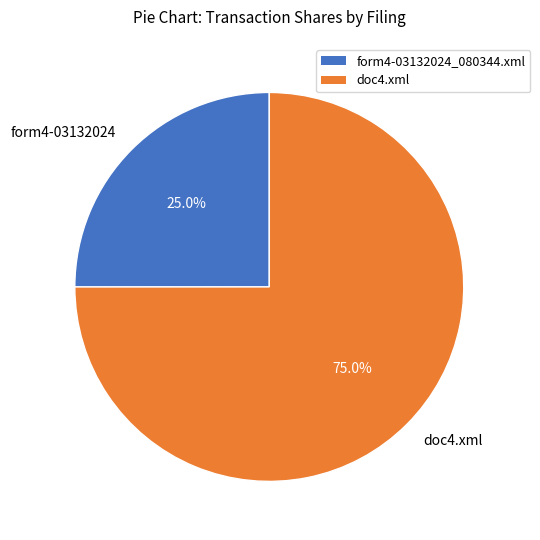

Approximately how many times larger is the value at form4-03132024 compared to doc4.xml?

0.3